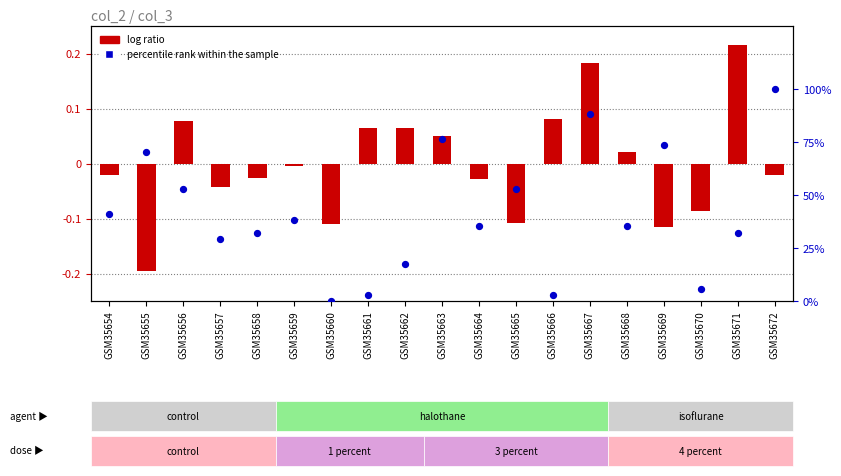

What are all the series names shown in the legend?

log ratio, percentile rank within the sample